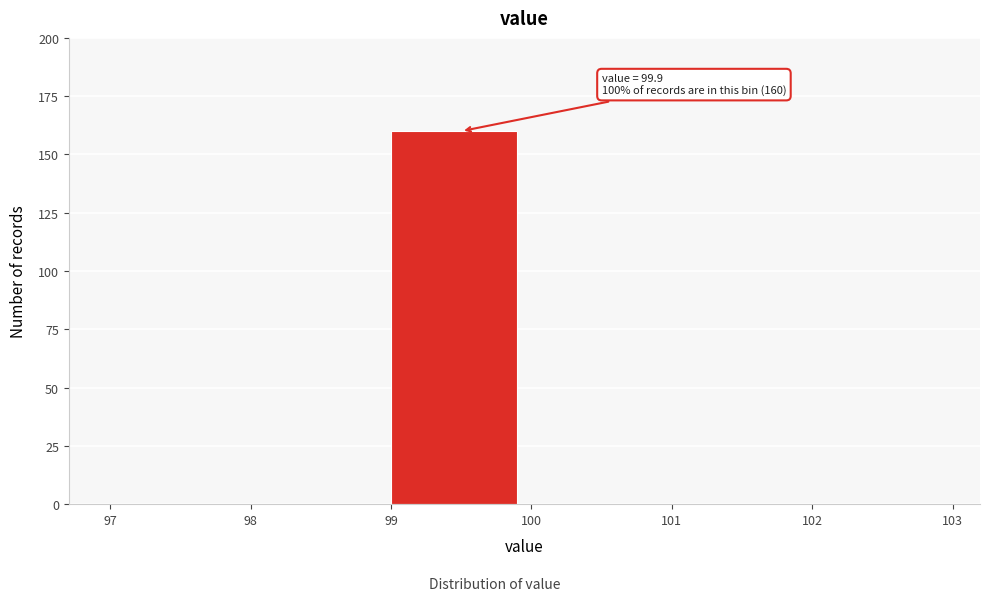

Over which range of the x-axis is the bar tallest?

99 to 100